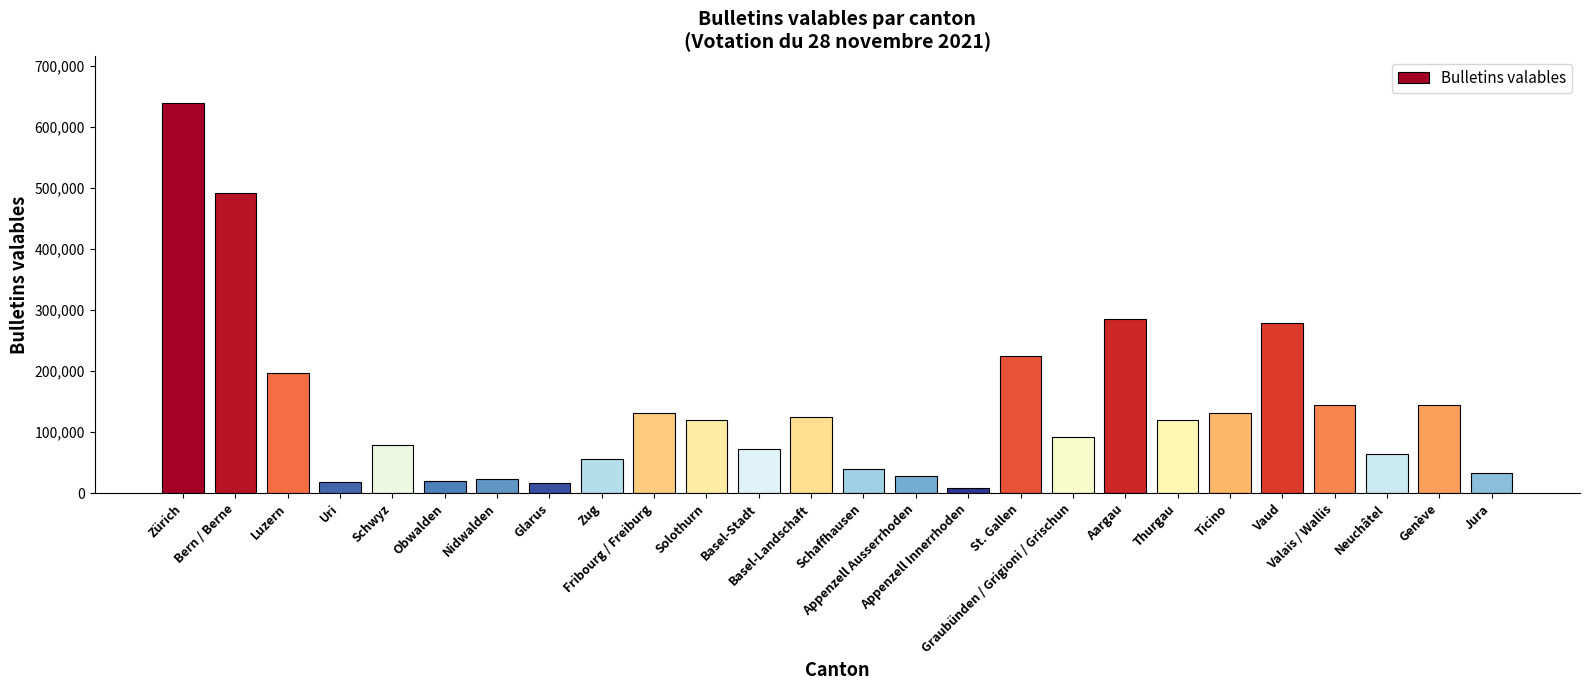

How many series are shown in this chart?

1